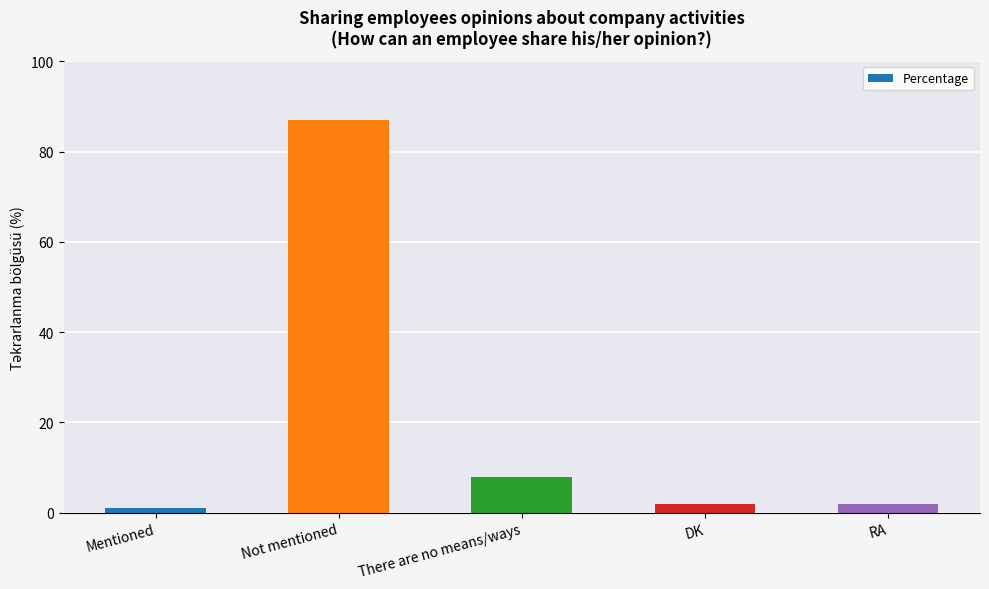

What is the label of the 5th bar from the left?

RA